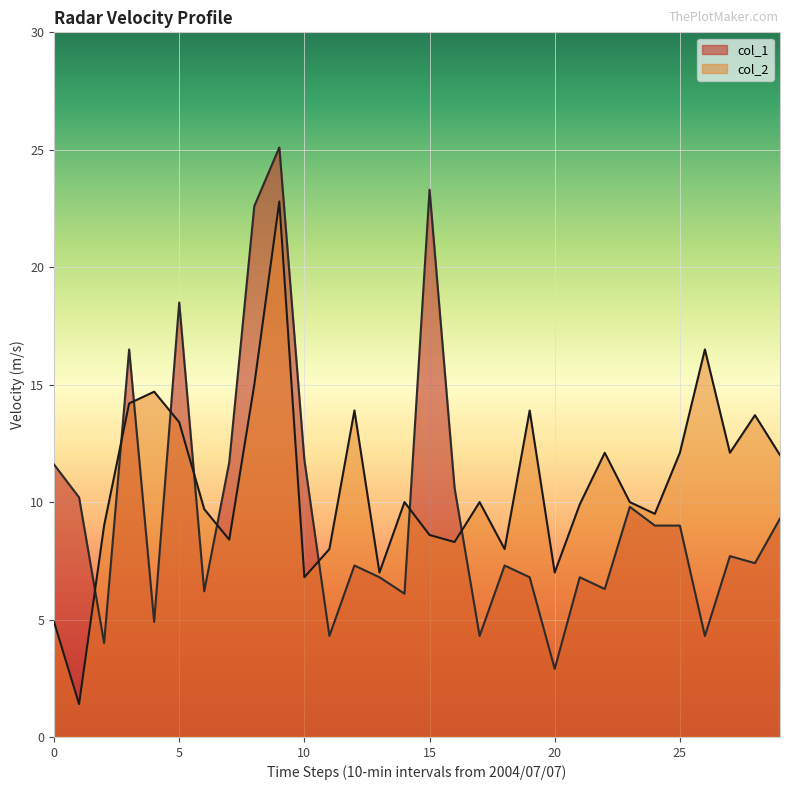

At which label does col_2 first exceed 10?

3